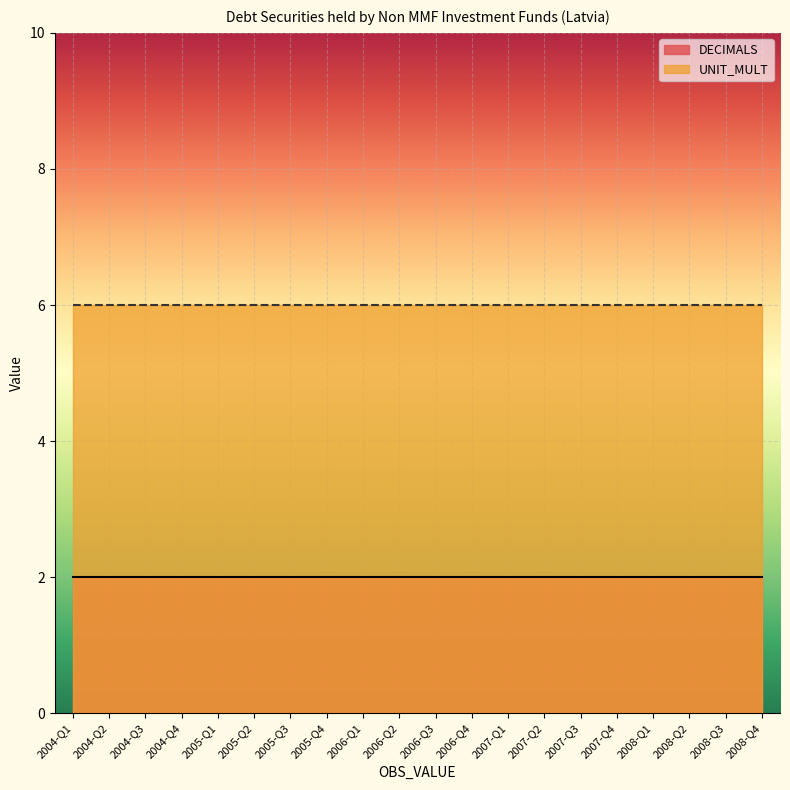

What are all the series names shown in the legend?

DECIMALS, UNIT_MULT